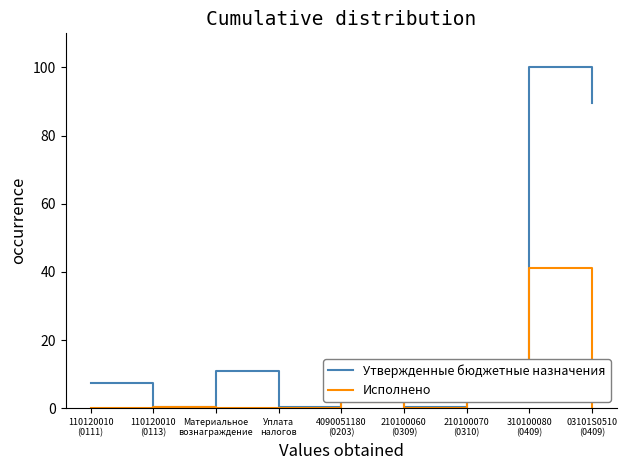

Rank the series by their maximum value, from highest to lowest.

Утвержденные бюджетные назначения, Исполнено